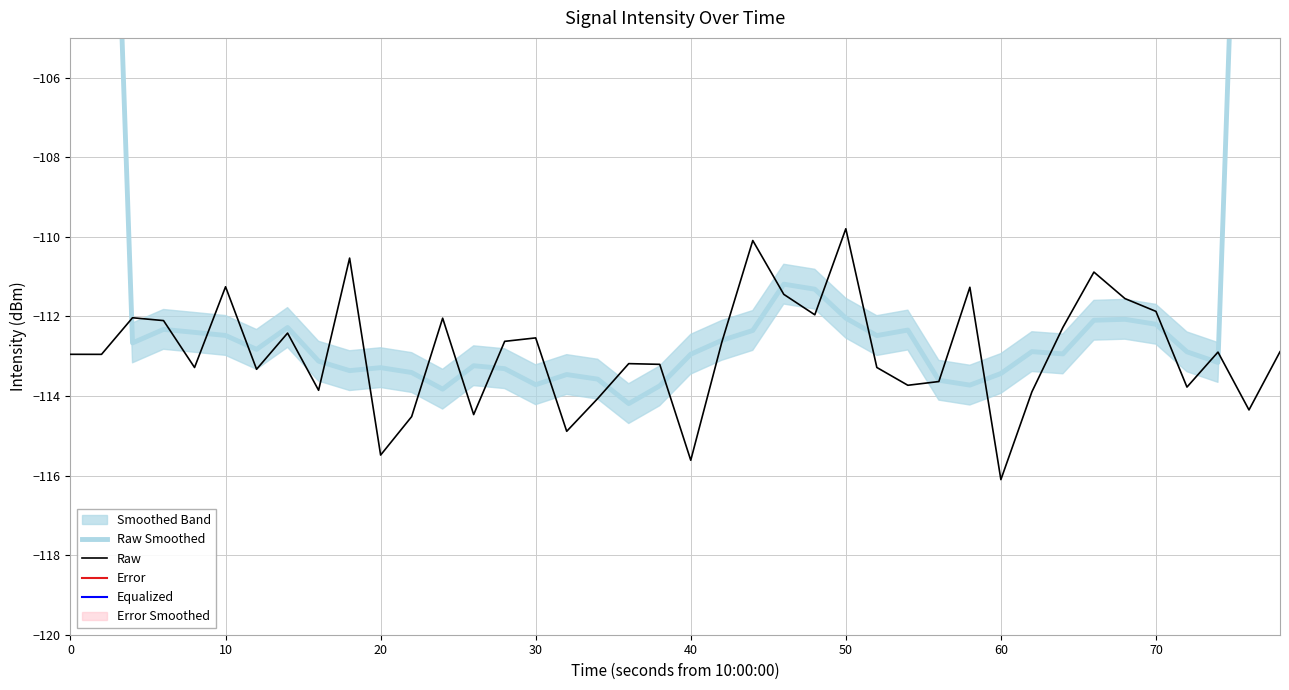

The Raw series shows -46.6 at 10. True or false?

False